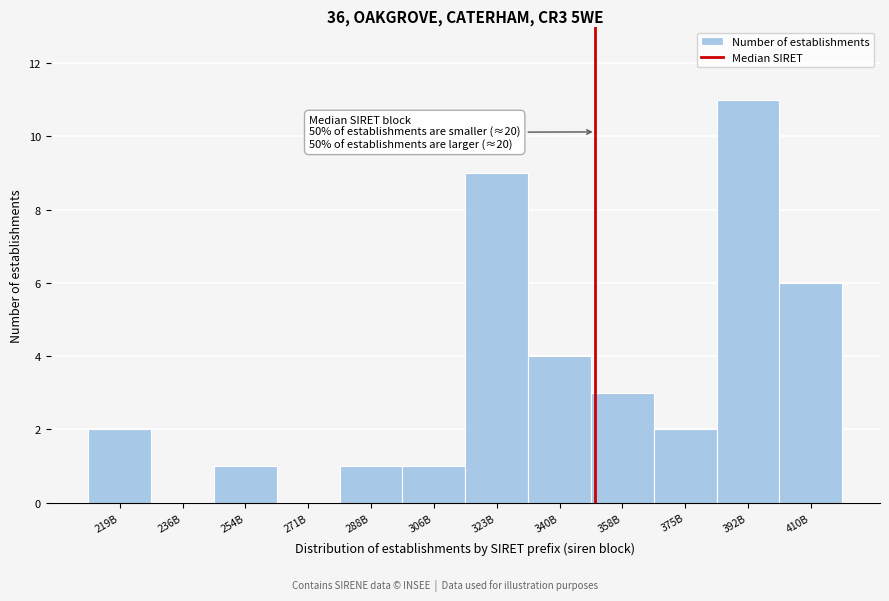

Reading right to left, list all the values displayed in this chart.

410B=6	392B=11	375B=2	358B=3	340B=4	323B=9	306B=1	288B=1	271B=0	254B=1	236B=0	219B=2